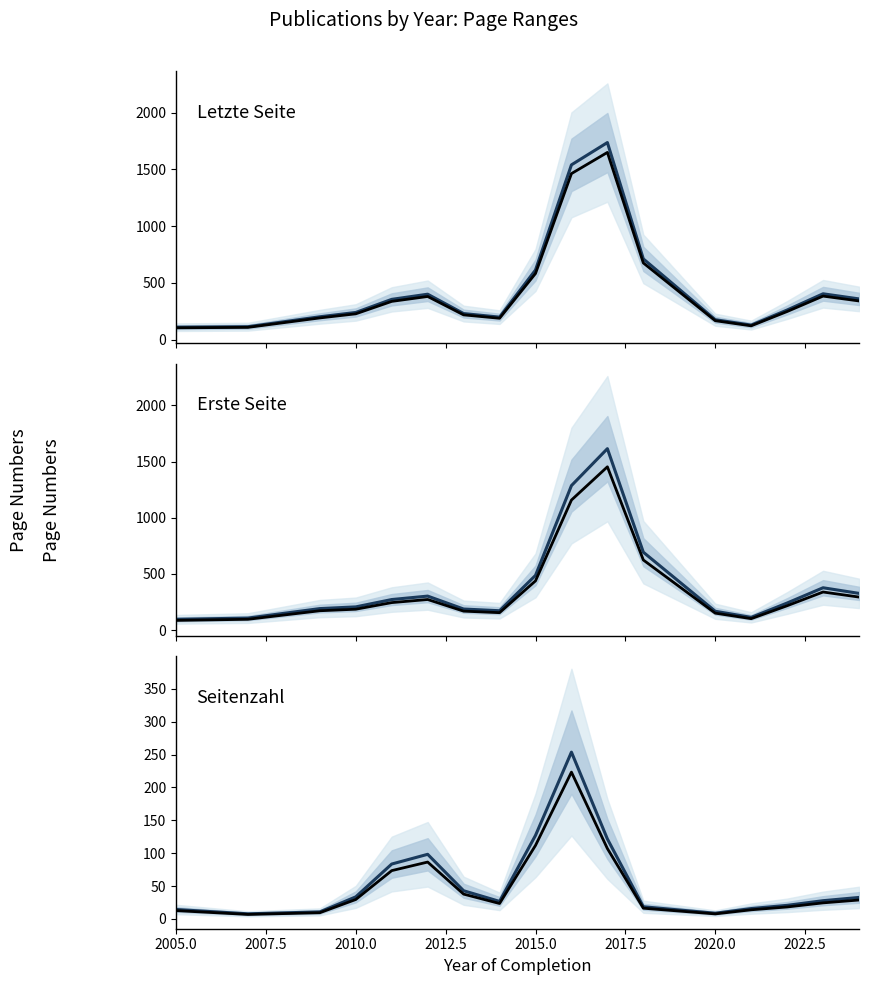

What is the approximate value of Seitenzahl observed at 2005.0?

12.6